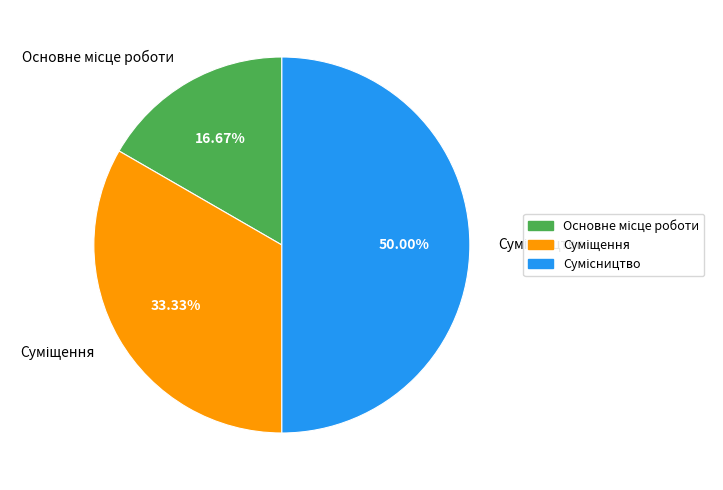

To the nearest percent, what portion does Сумісництво represent?

50%